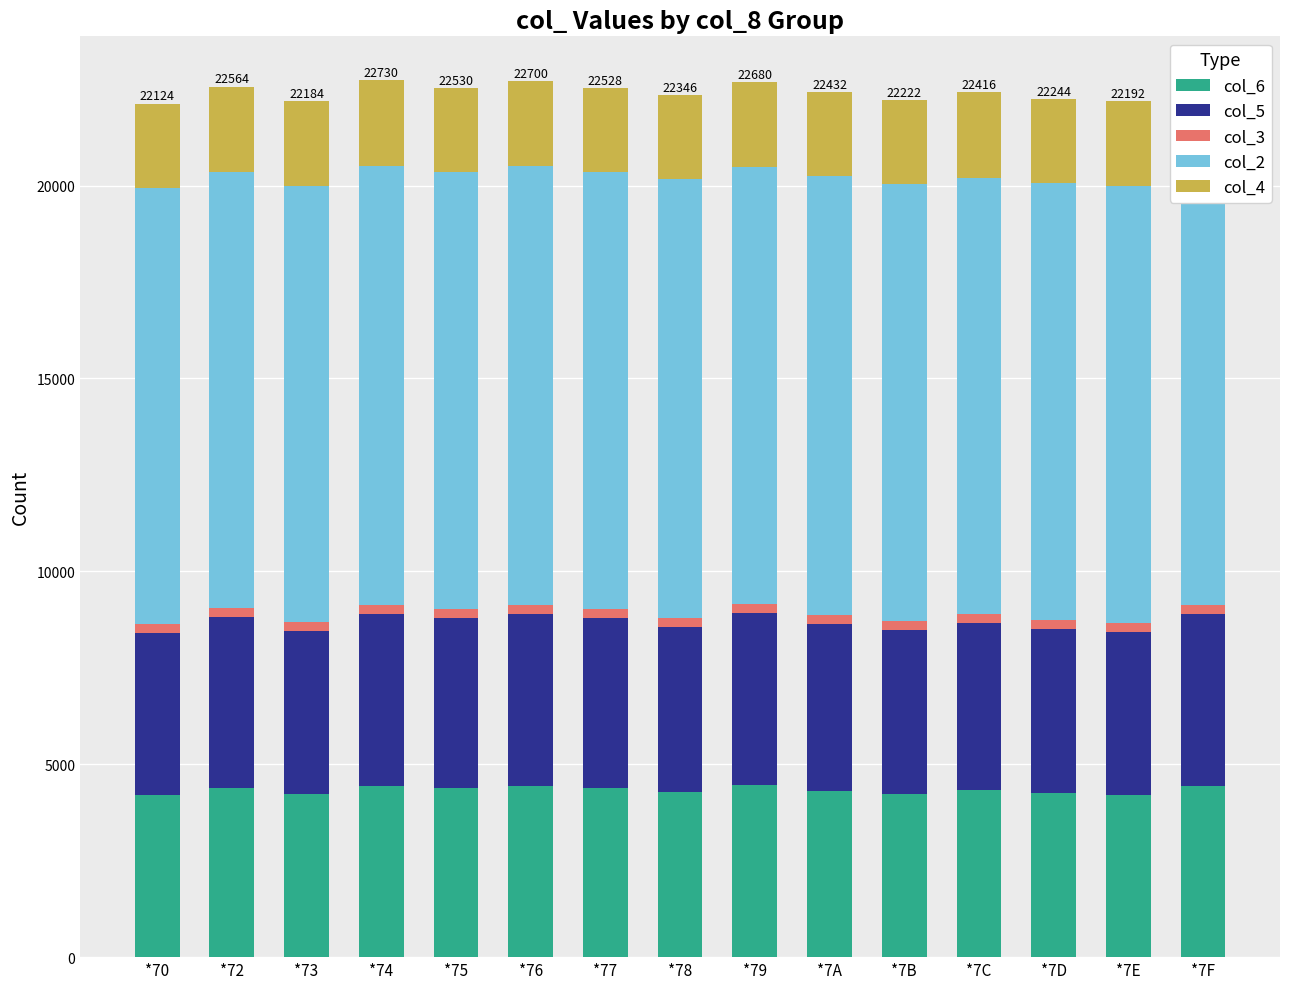

Reading left to right, extract all data points from this chart.

col_6: *70=4193.0	*72=4395.0	*73=4219.0	*74=4441.0	*75=4395.0	*76=4447.0	*77=4395.0	*78=4275.0	*79=4467.0	*7A=4309.0	*7B=4237.0	*7C=4329.0	*7D=4251.0	*7E=4205.0	*7F=4441.0
col_5: *70=4199.0	*72=4413.0	*73=4231.0	*74=4441.0	*75=4401.0	*76=4447.0	*77=4401.0	*78=4283.0	*79=4461.0	*7A=4315.0	*7B=4251.0	*7C=4329.0	*7D=4257.0	*7E=4231.0	*7F=4447.0
col_3: *70=232.5	*72=236.3	*73=234.3	*74=238.3	*75=234.0	*76=236.5	*77=232.8	*78=238.8	*79=232.5	*7A=238.8	*7B=234.8	*7C=238.3	*7D=236.3	*7E=236.5	*7F=236.5
col_2: *70=11310.0	*72=11310.0	*73=11310.0	*74=11380.0	*75=11310.0	*76=11380.0	*77=11310.0	*78=11380.0	*79=11310.0	*7A=11380.0	*7B=11310.0	*7C=11310.0	*7D=11310.0	*7E=11310.0	*7F=11380.0
col_4: *70=2190.0	*72=2210.0	*73=2190.0	*74=2230.0	*75=2190.0	*76=2190.0	*77=2190.0	*78=2170.0	*79=2210.0	*7A=2190.0	*7B=2190.0	*7C=2210.0	*7D=2190.0	*7E=2210.0	*7F=2190.0